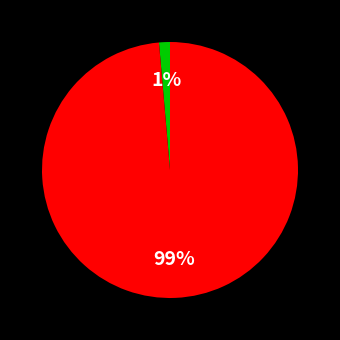

How many slices are in this pie chart?

2